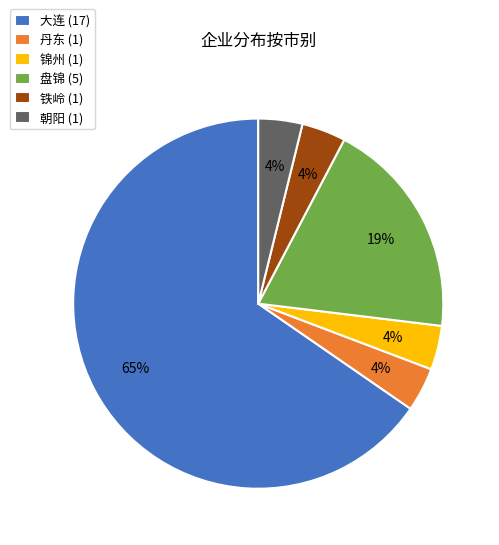

What percentage is the 丹东 slice, to the nearest percent?

4%